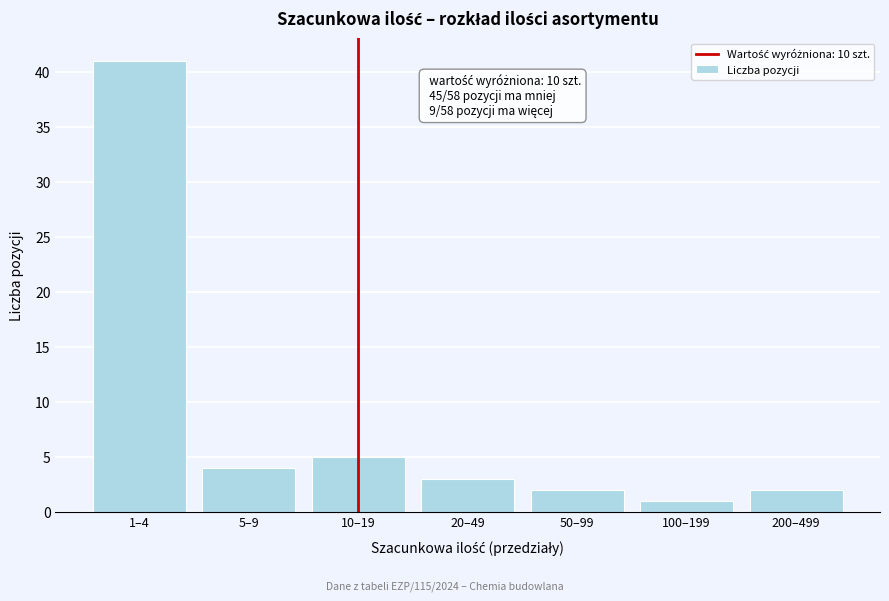

Reading left to right, what are all the values shown in this chart?

1–4=41	5–9=4	10–19=5	20–49=3	50–99=2	100–199=1	200–499=2